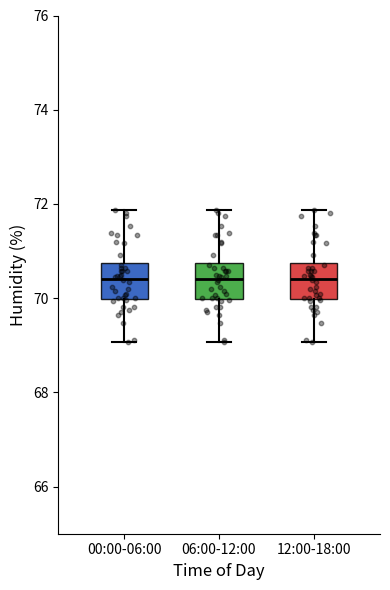

Where is the upper edge of the box for 12:00-18:00 on the y-axis? The values are not printed on the chart, so give them approximately, as read against the axis.

70.8